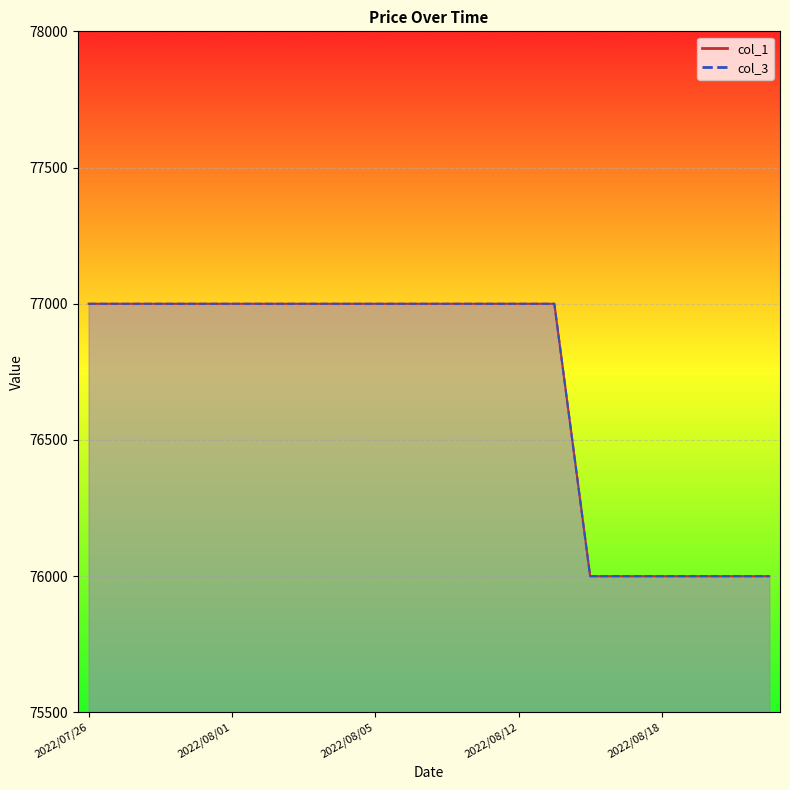

True or false: col_3_line has more than 1 points higher than both neighbors.

False